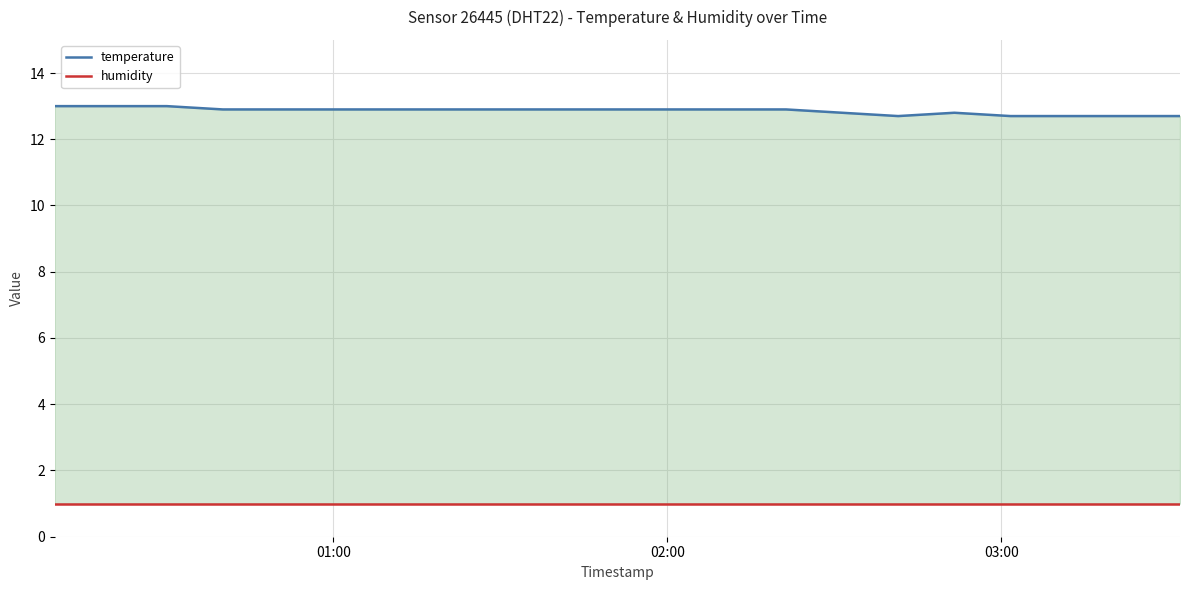

List the series in order of their overall mean, lowest first.

humidity, temperature